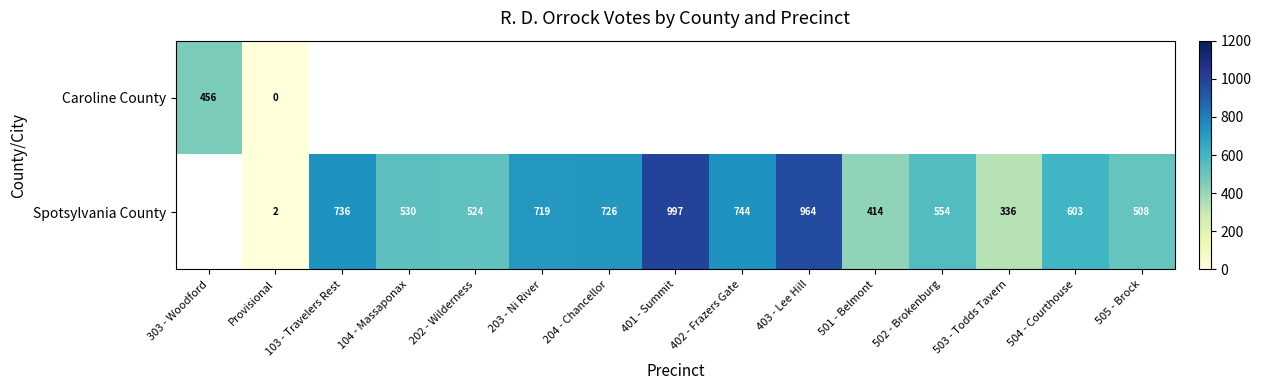

Is it true that Spotsylvania County equals 794 at 504 - Courthouse?

False